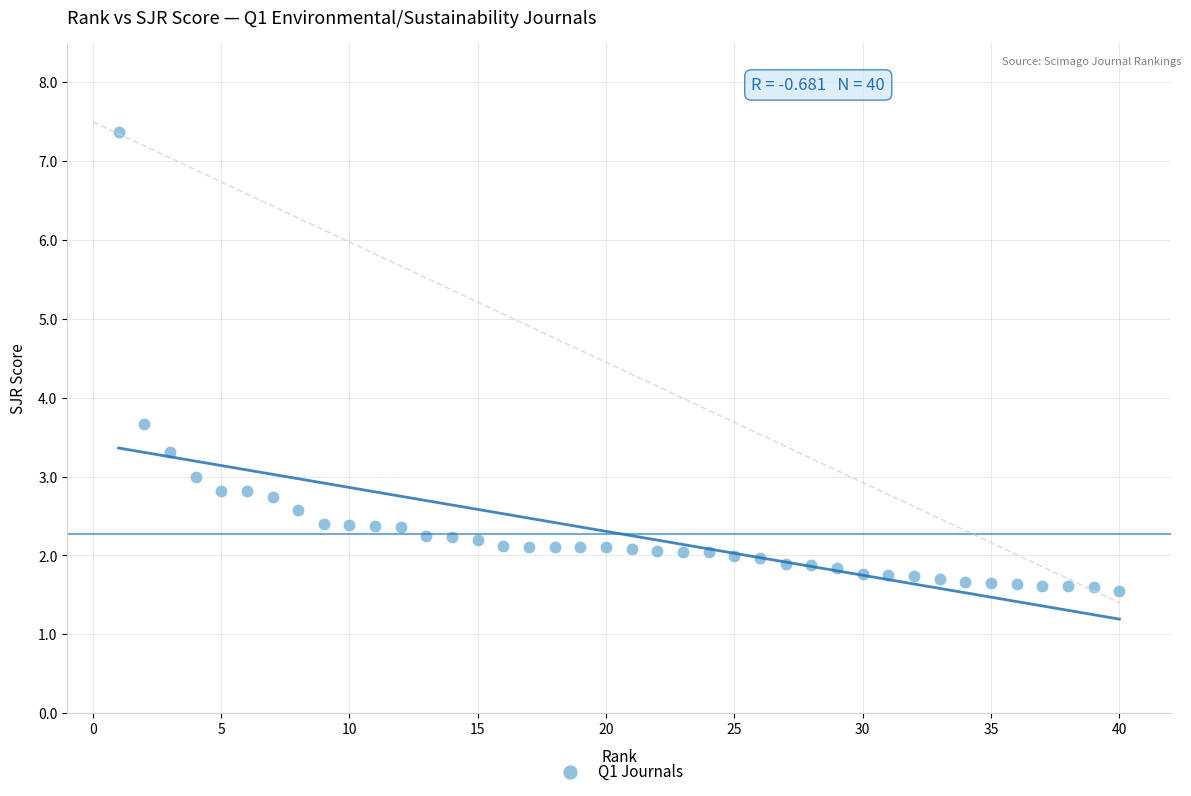

What Y value in the scatter plot is closest to 4?

3.7